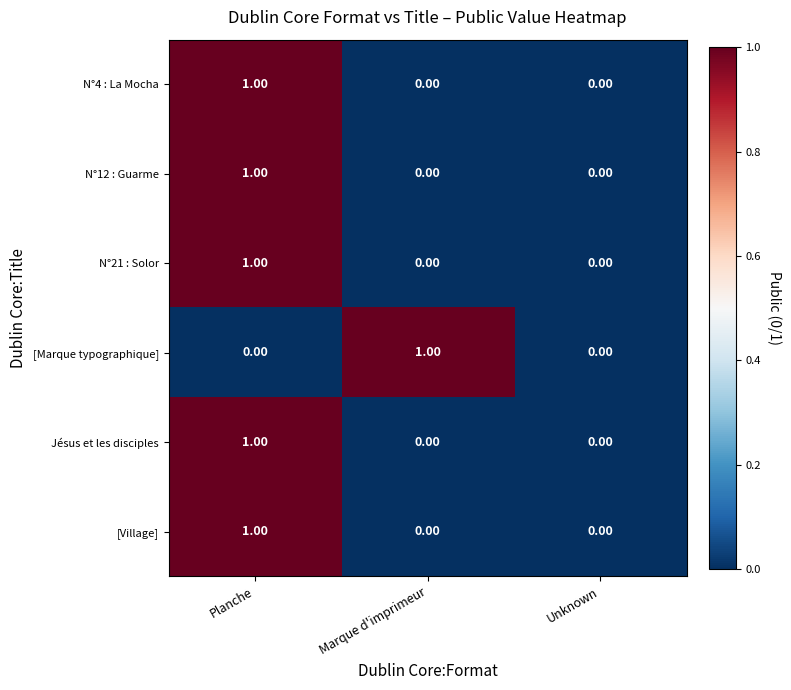

What is the total value across all series at Planche?

5